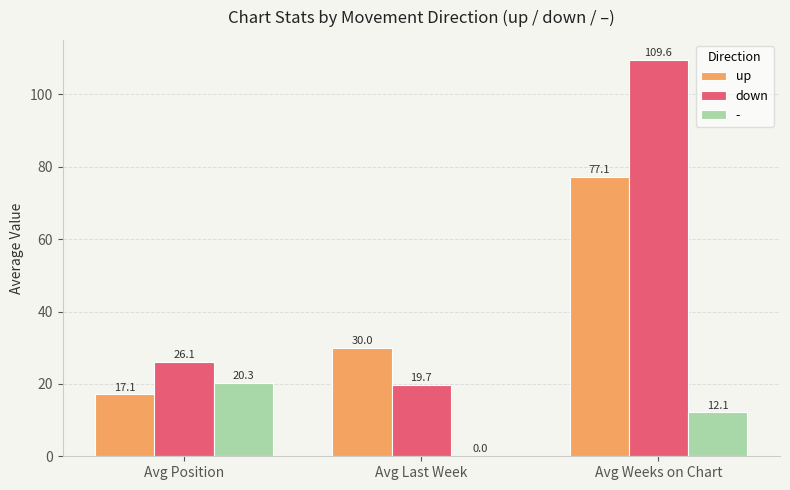

Which series changed the most between Avg Position and Avg Weeks on Chart?

down